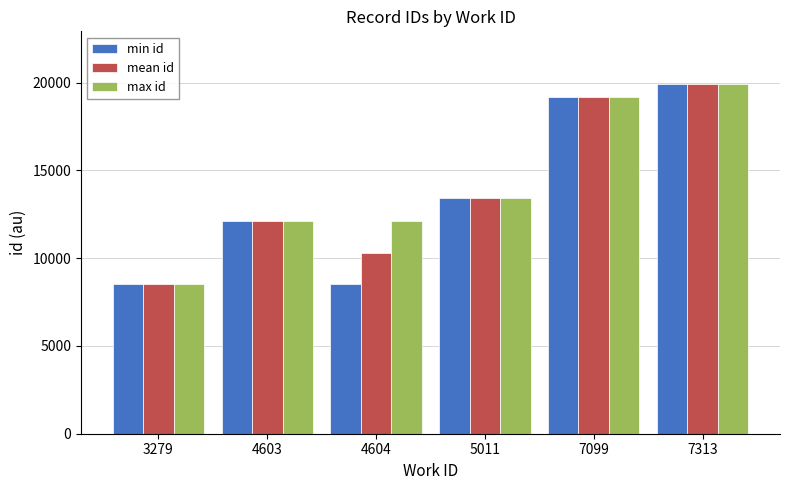

At how many categories does at least one series exceed 18119?

2